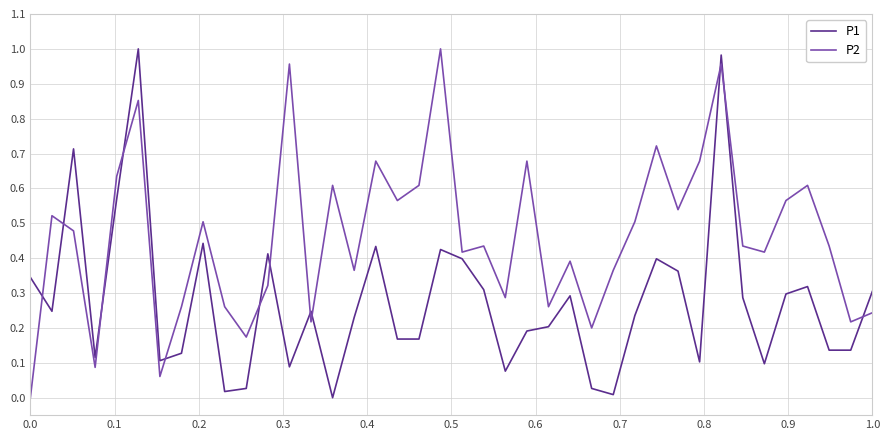

Which series has the largest total across all categories?

P2